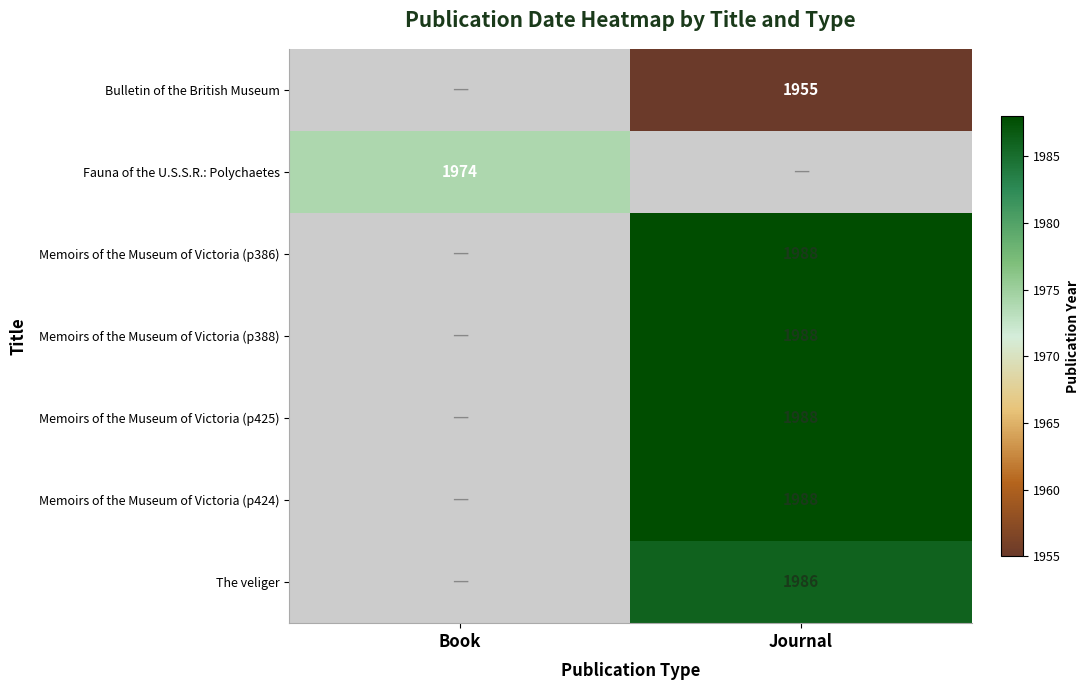

Which label corresponds to the largest value in the chart?

Journal